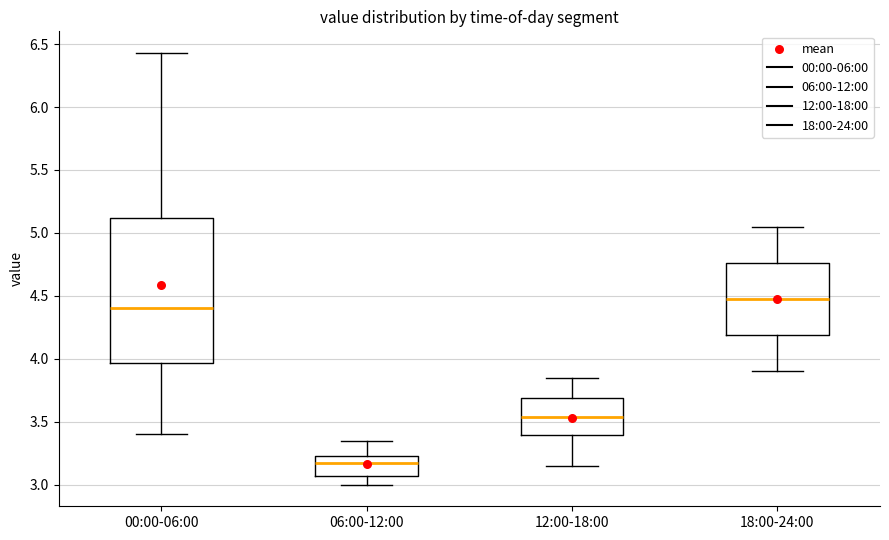

Where is the lower edge of the box for 12:00-18:00 on the y-axis? The values are not printed on the chart, so give them approximately, as read against the axis.

3.40